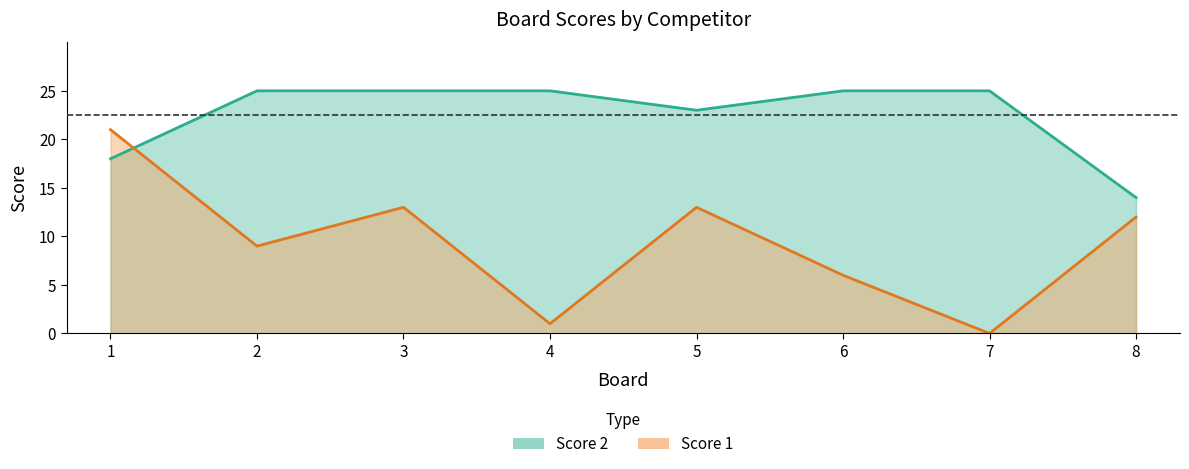

Where is Score 2 nearest to the value 19?

1